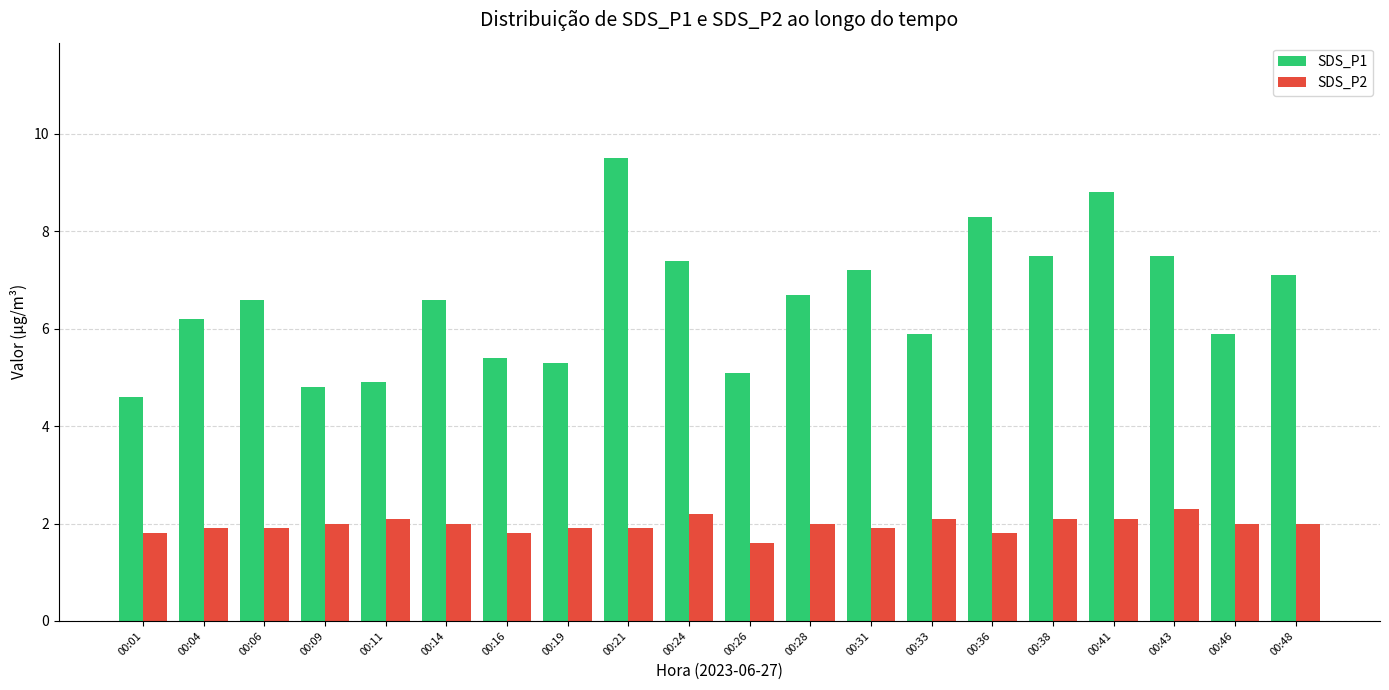

What is the difference between the second highest and second lowest values in the SDS_P1 series?

4.0